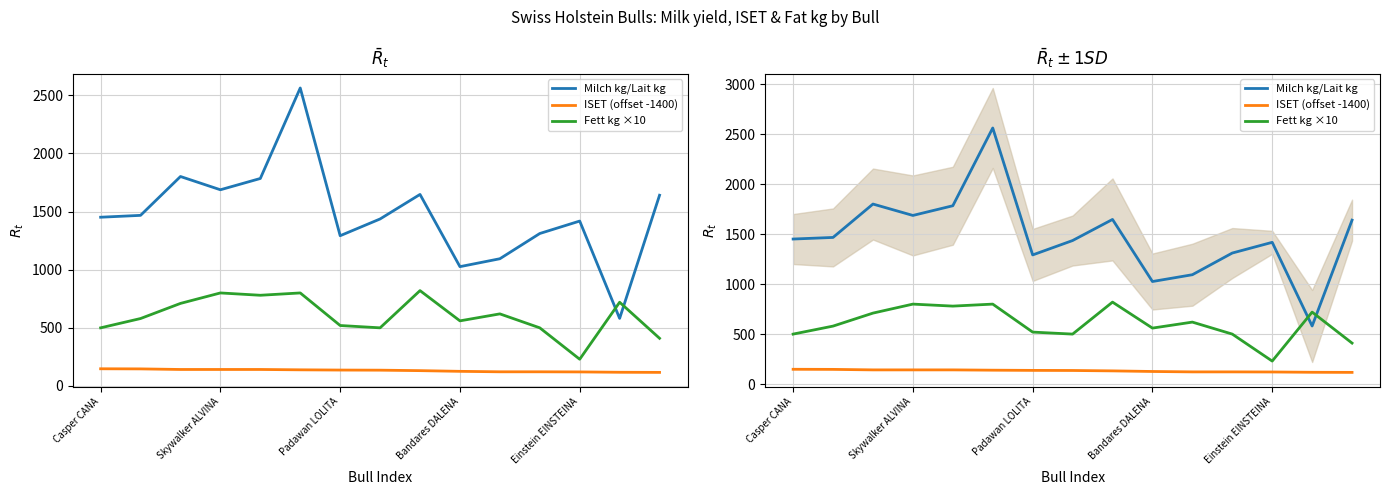

True or false: Fett kg ×10 has more than 1 interior local peaks.

True